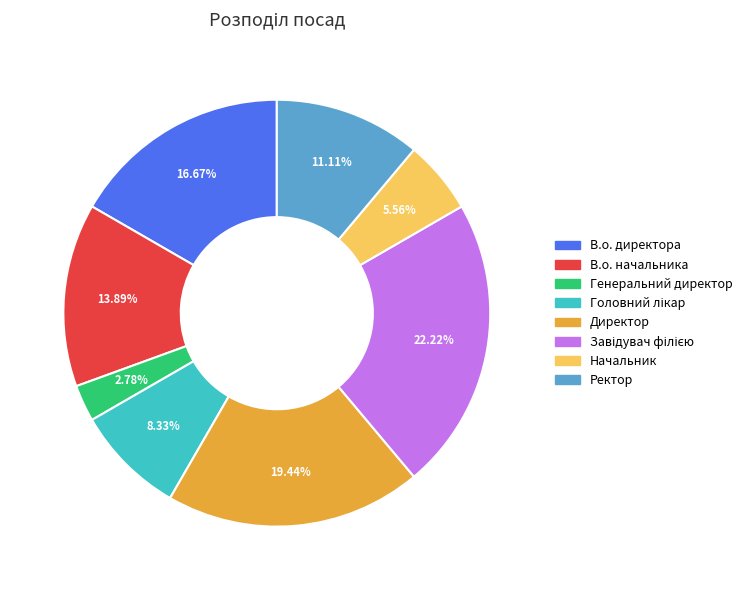

Which slice is the smallest?

Генеральний директор